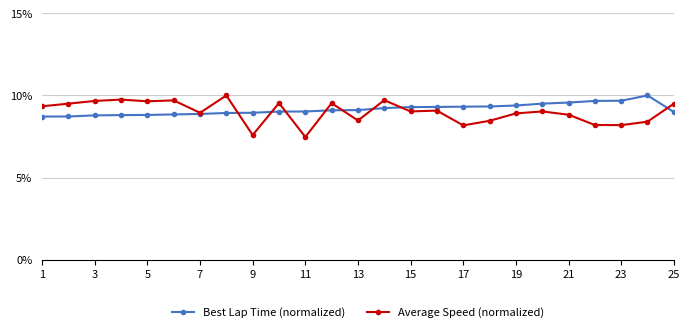

How many categories are shown in the chart?

25